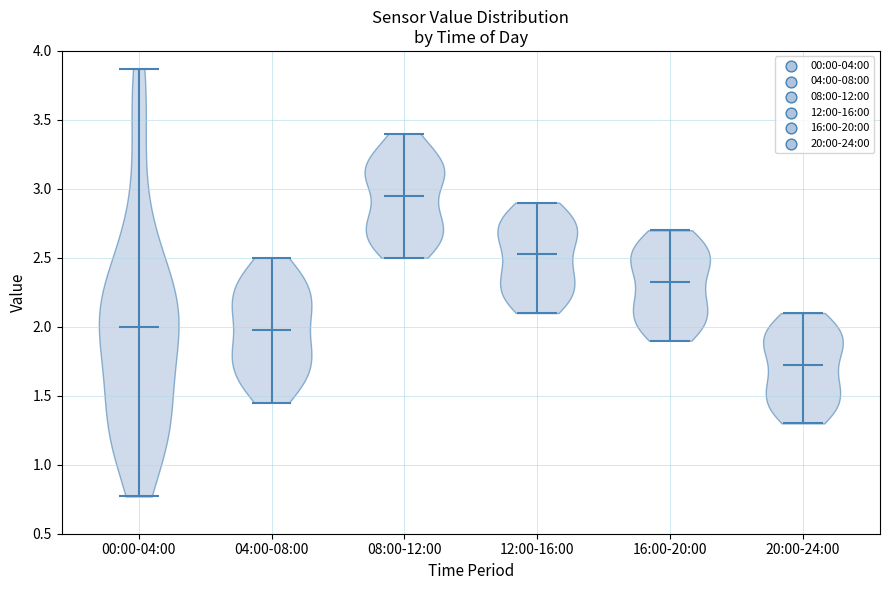

Reading left to right, read every violin against the y-axis: where its median line is, and the lowest and highest points it reaches. The values are not printed on the chart, so give them approximately, as read against the axis.

00:00-04:00: median line 2.00, lowest point 0.75, highest point 3.85
04:00-08:00: median line 2.00, lowest point 1.45, highest point 2.50
08:00-12:00: median line 2.95, lowest point 2.50, highest point 3.40
12:00-16:00: median line 2.55, lowest point 2.10, highest point 2.90
16:00-20:00: median line 2.35, lowest point 1.90, highest point 2.70
20:00-24:00: median line 1.75, lowest point 1.30, highest point 2.10